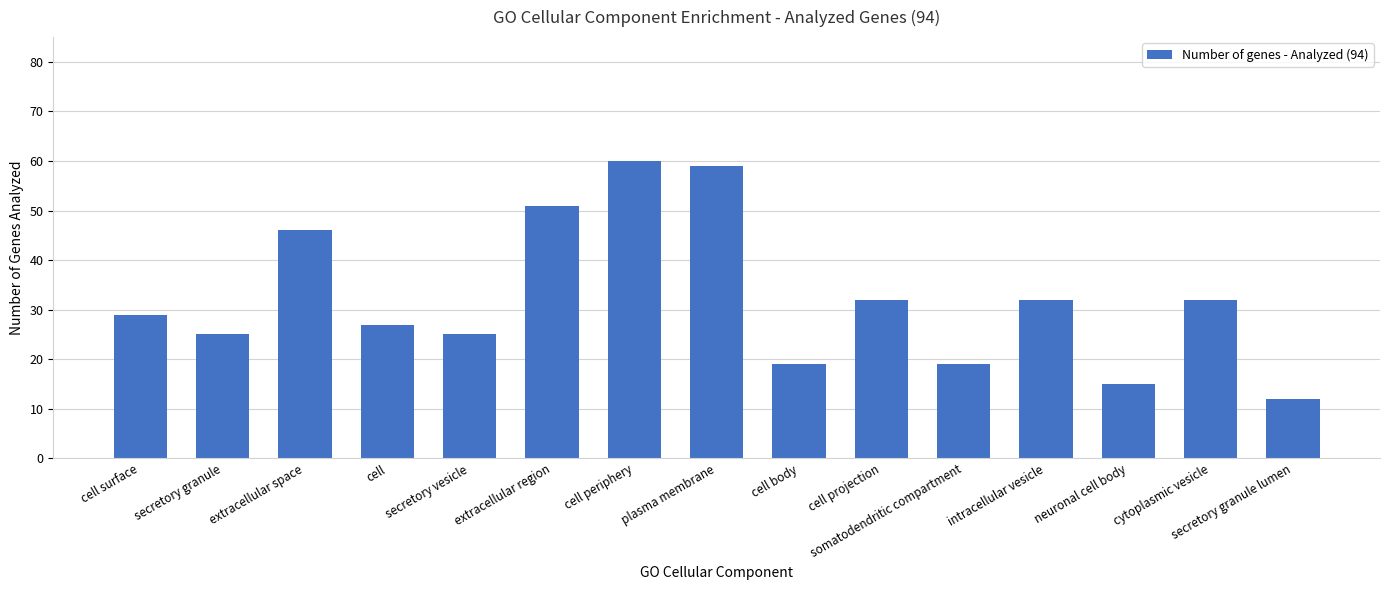

Read the value at cytoplasmic vesicle, to the nearest 5.

30